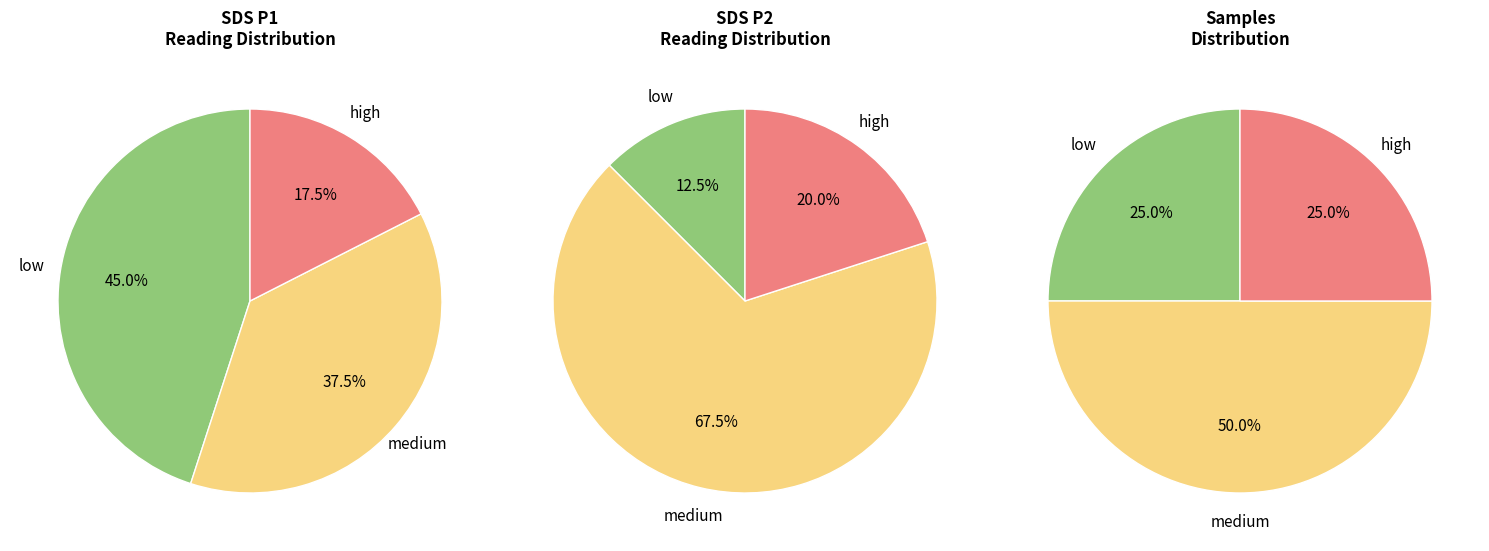

Do 28 and 28 together represent more than half of the pie?

No